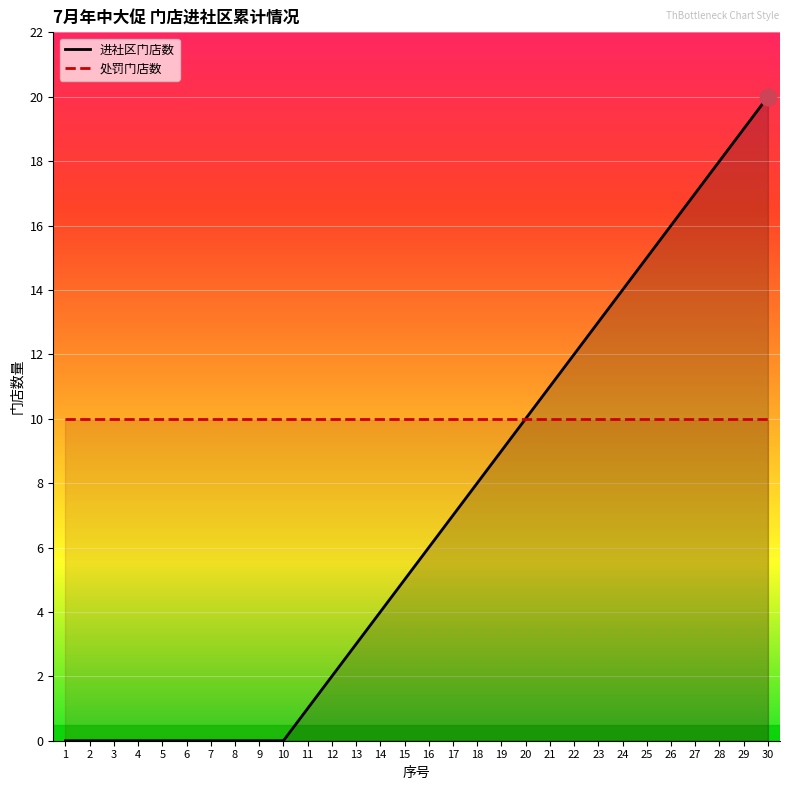

What value does the data have at 13, to the nearest 5?

5